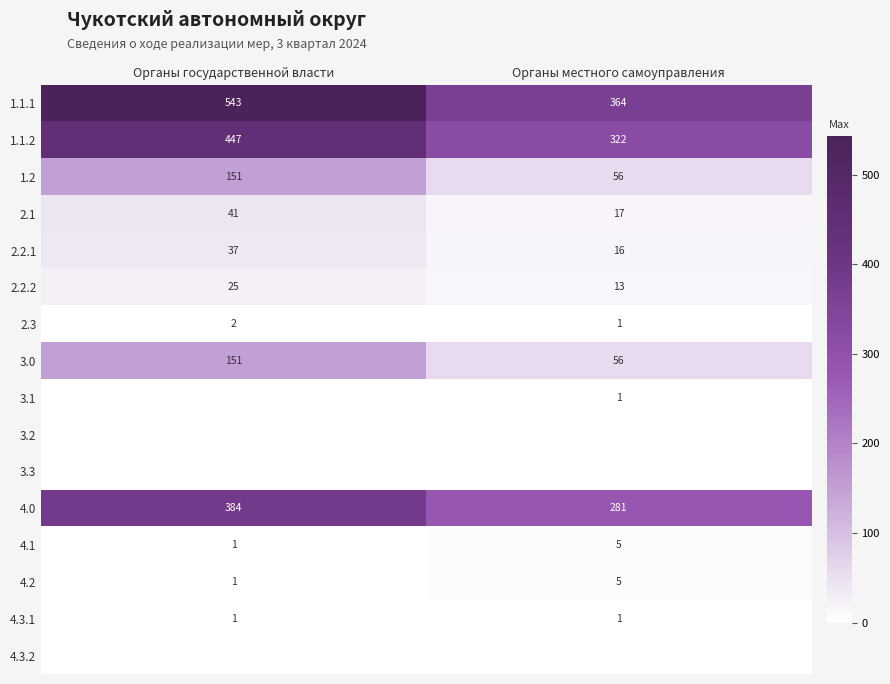

The 3.0 series shows 58 at Органы государственной власти. True or false?

False